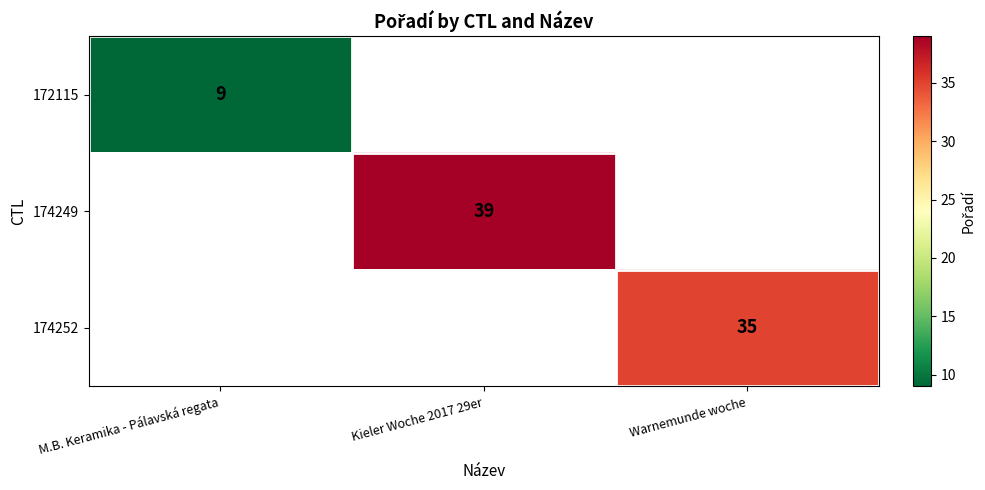

Is it true that 172115 equals 6 at M.B. Keramika - Pálavská regata?

False